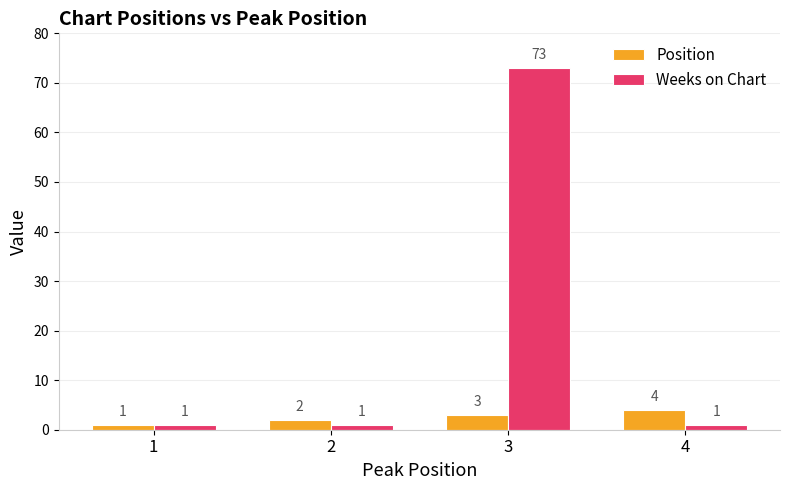

How many values in the Weeks on Chart series exceed 1?

1